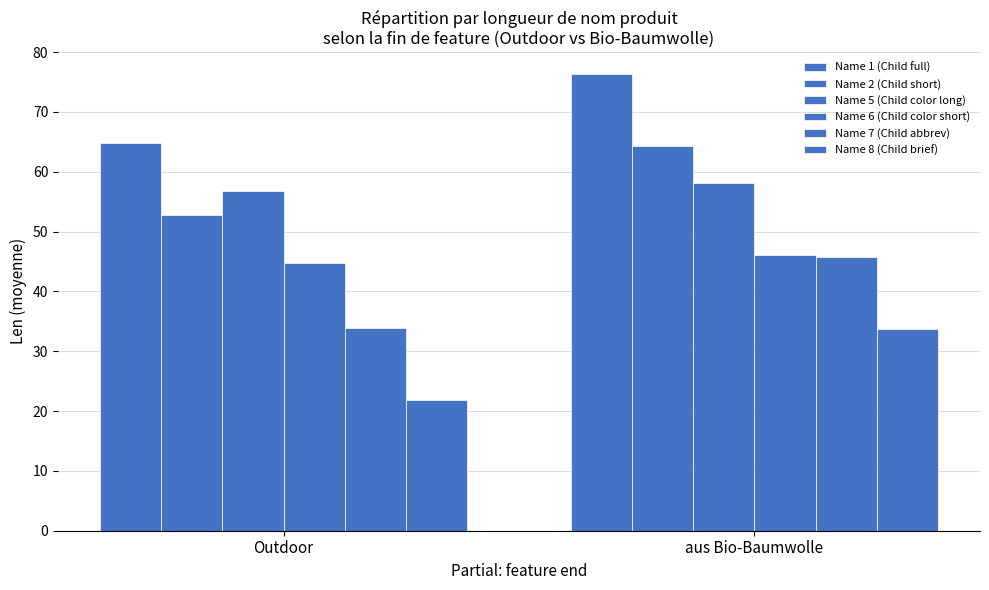

How many series are shown in this chart?

6